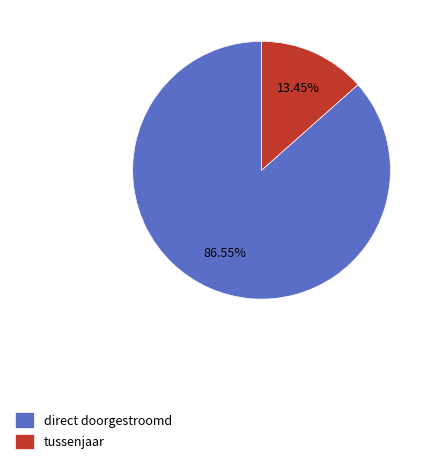

Is there a majority slice in this chart?

Yes